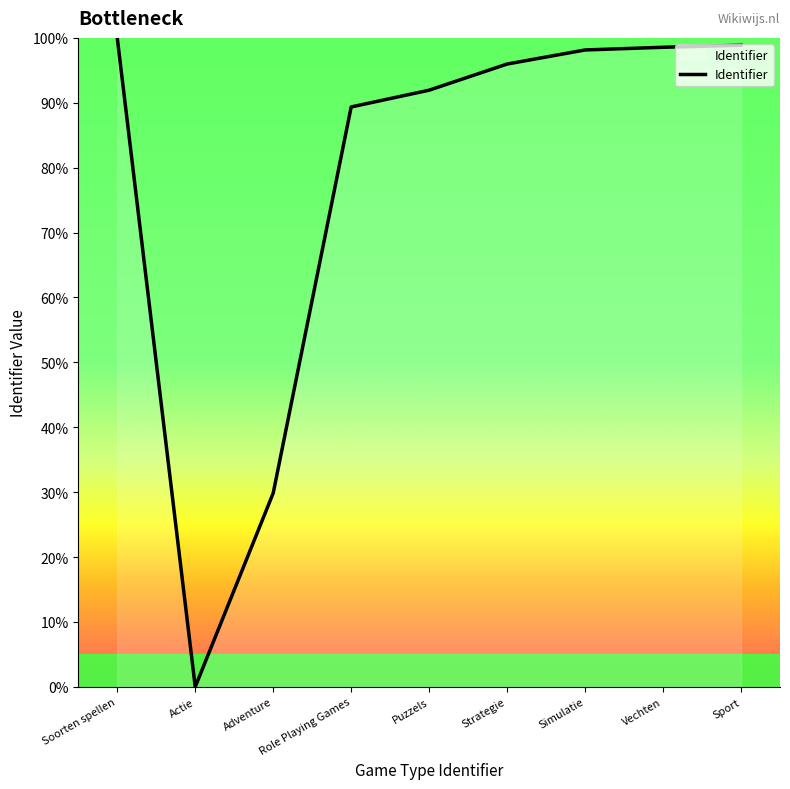

What is the greatest value displayed?

100.0